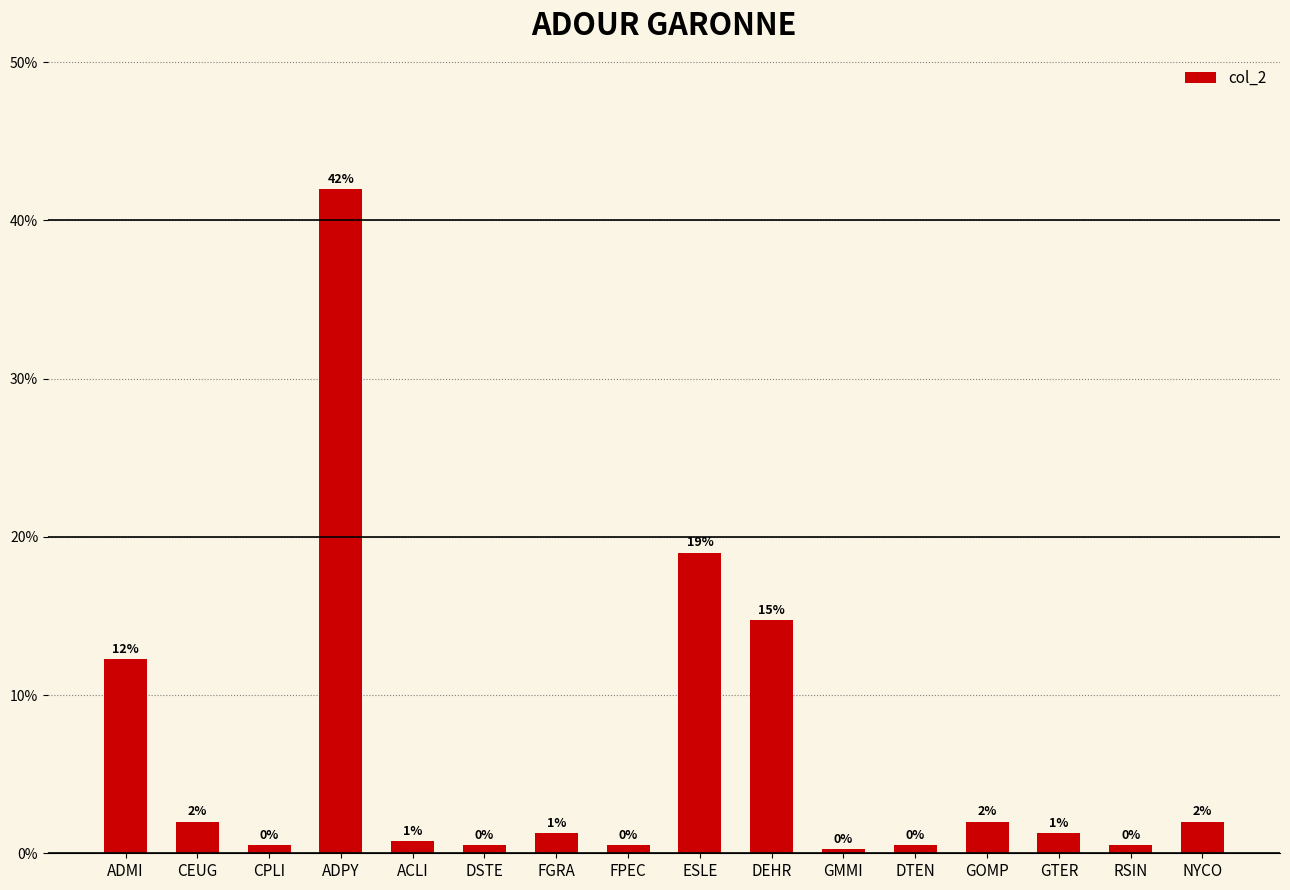

Are the bars grouped side by side (vs. stacked)?

No